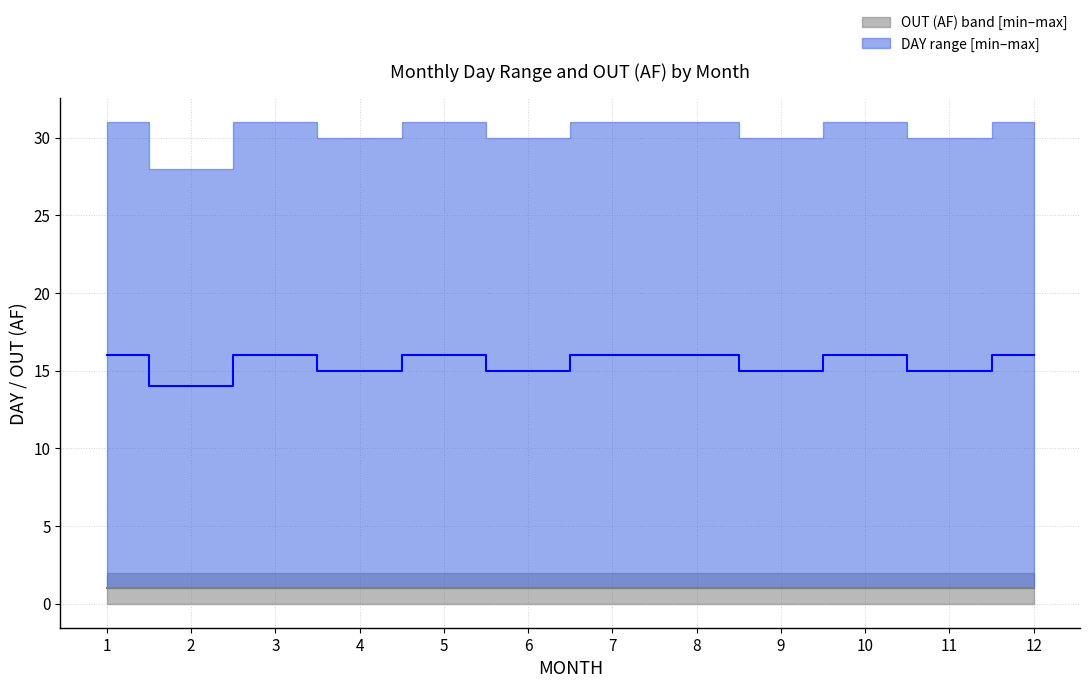

At 9, list the series in order from smallest to largest.

OUT (AF) median, DAY median